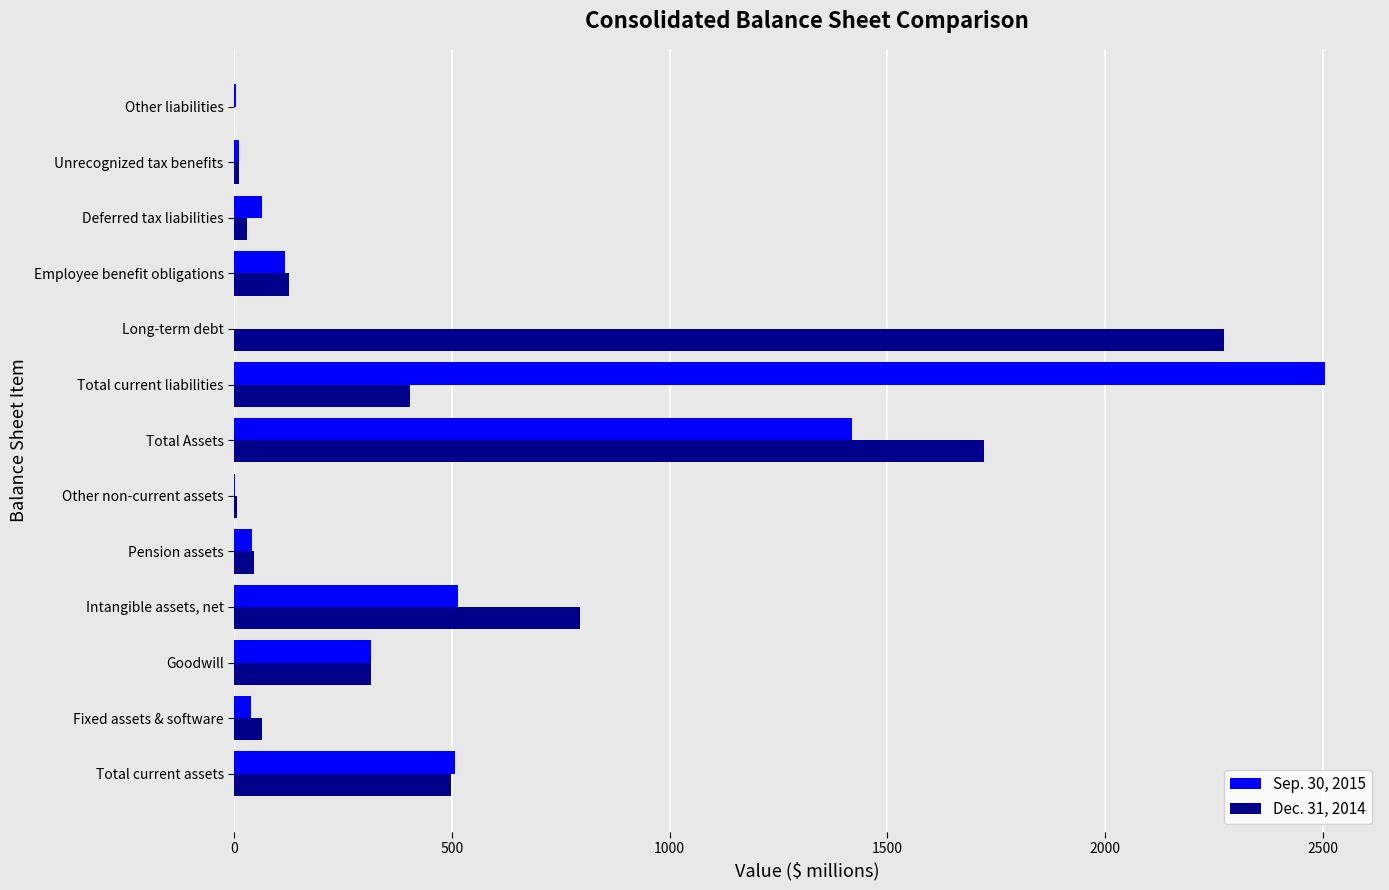

At which label does Sep. 30, 2015 reach its peak?

Total current liabilities